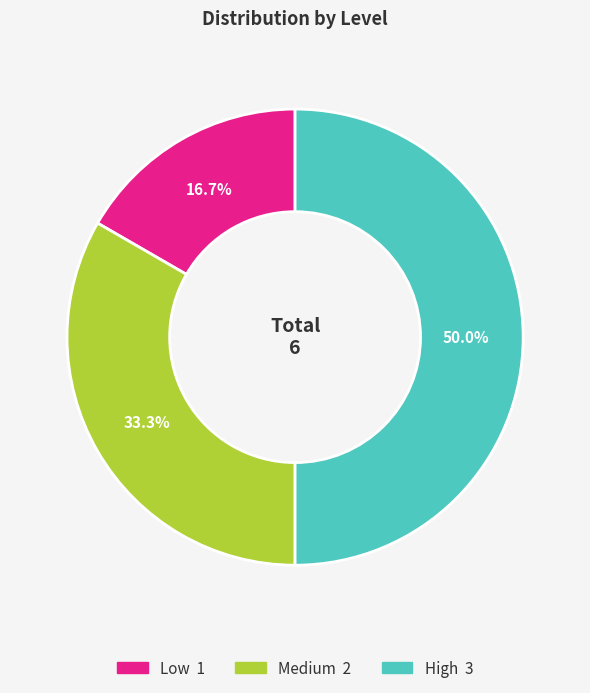

Rank the categories by value from lowest to highest.

Low, Medium, High